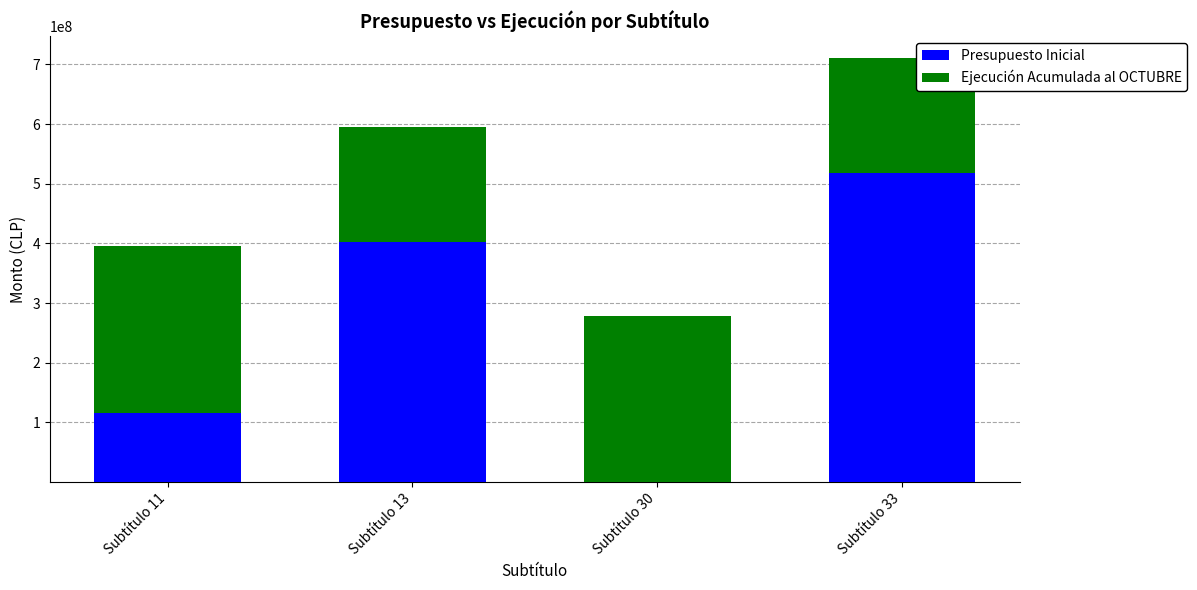

Are the bars grouped side by side (vs. stacked)?

No